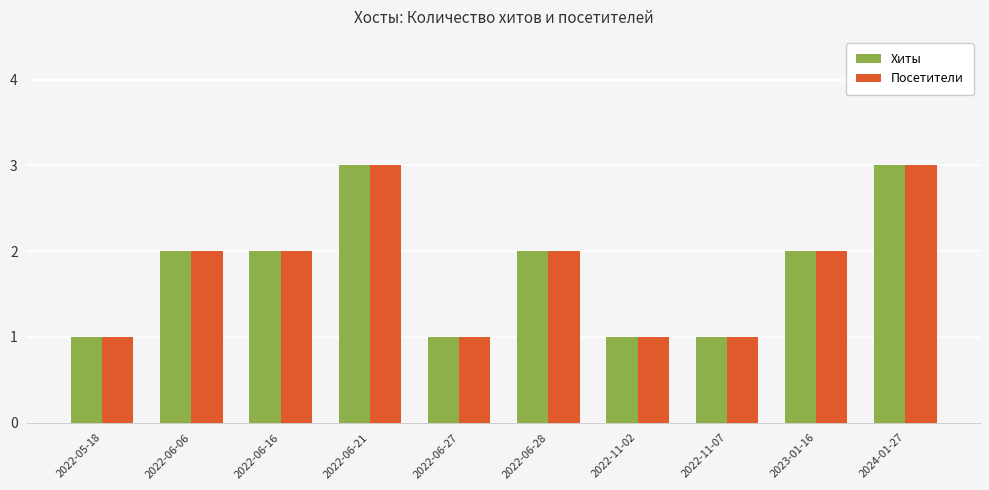

What is the sum of all Хиты values?

18